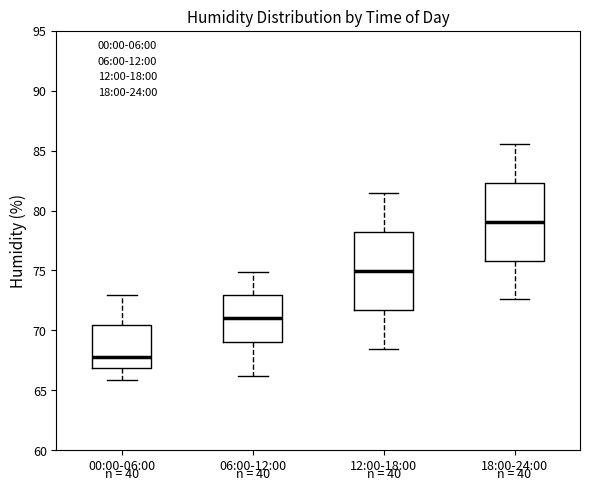

Which box has the highest median line?

18:00-24:00